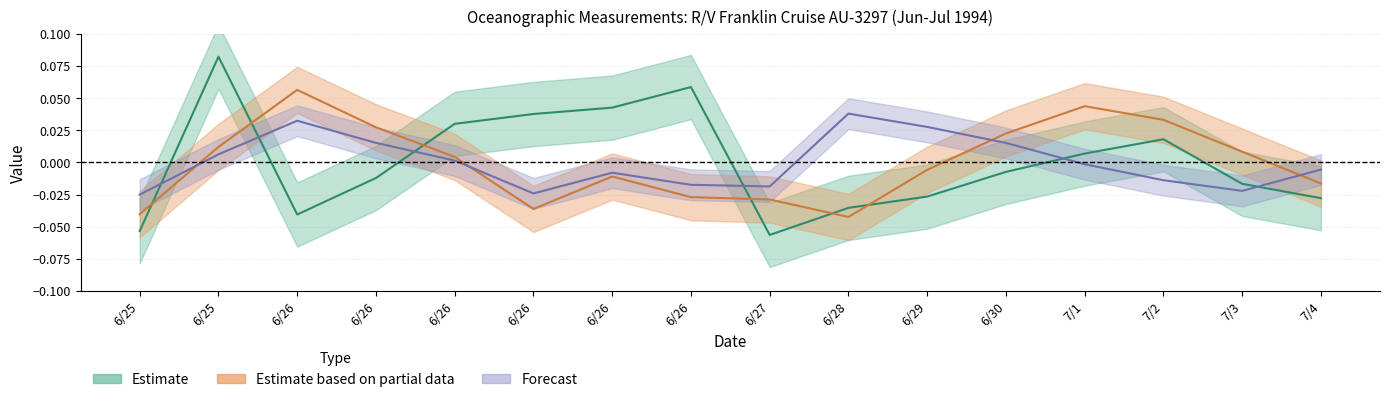

Which has a higher value, 6/26 or 7/3?

6/26